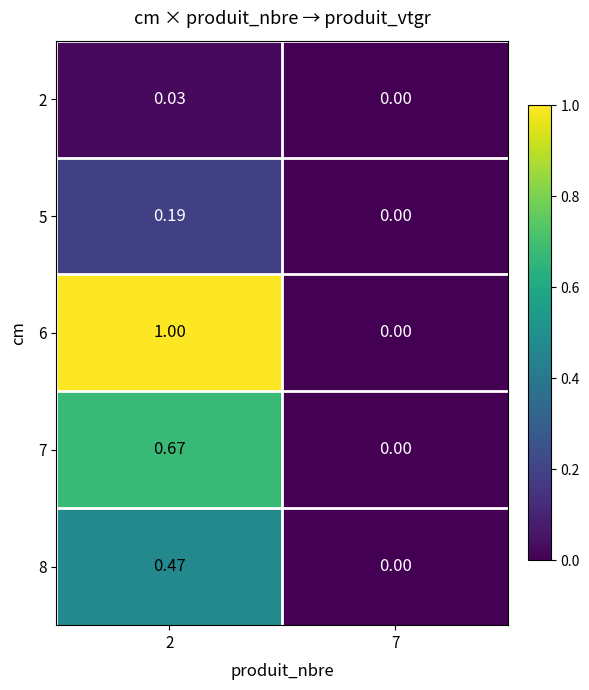

Rank the series by their average value, from highest to lowest.

6, 7, 8, 5, 2